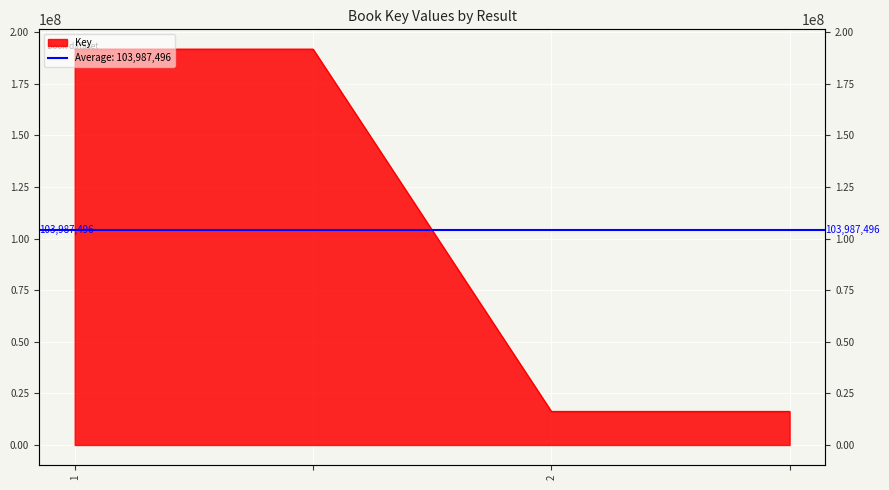

What is the average value?

103987496